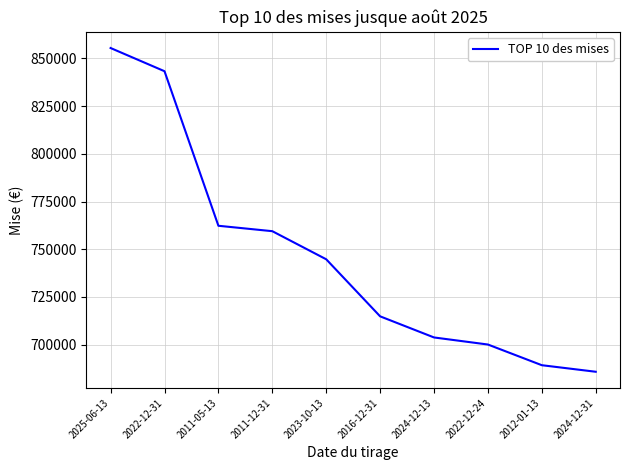

The chart shows a value of 461603.4 at 2024-12-31. True or false?

False